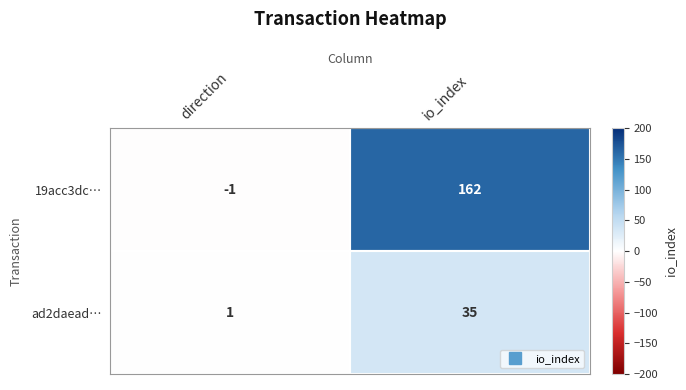

Which series has the largest total across all categories?

19acc3dc…